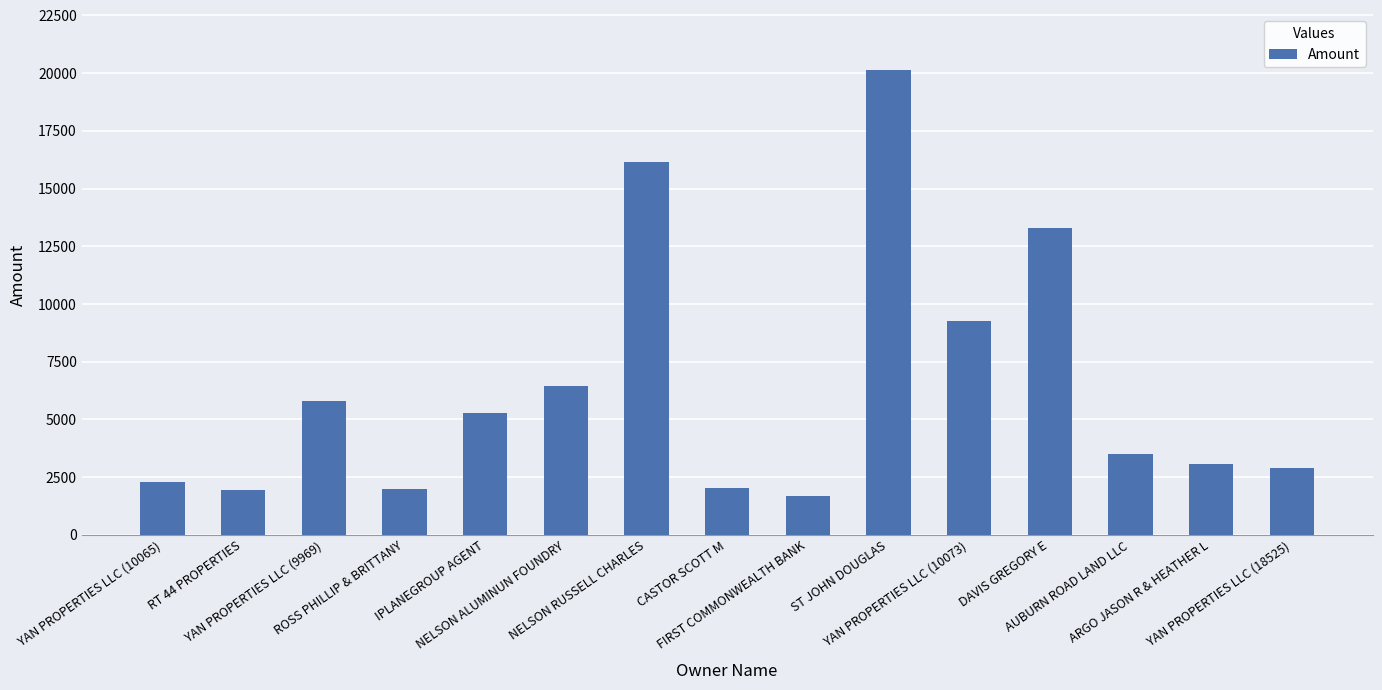

What is the minimum value shown in the chart?

1692.1